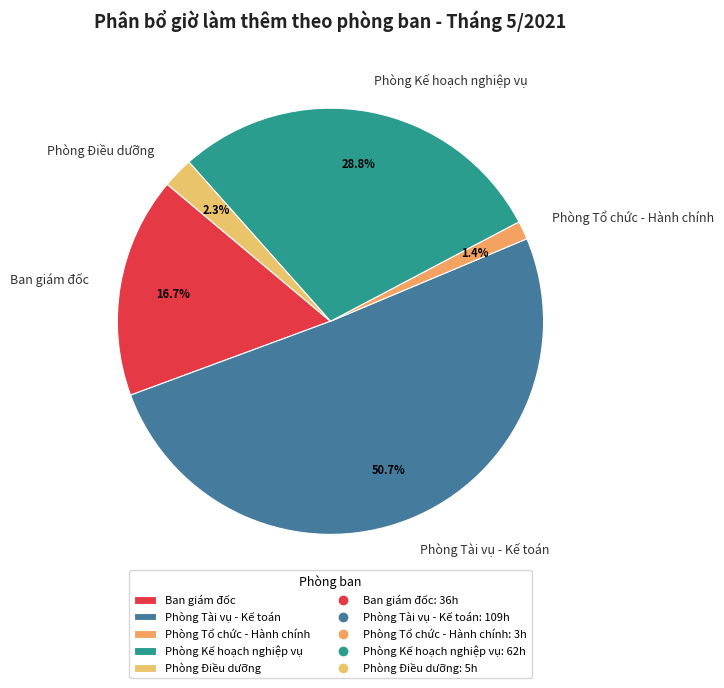

How many segments does this pie chart have?

5